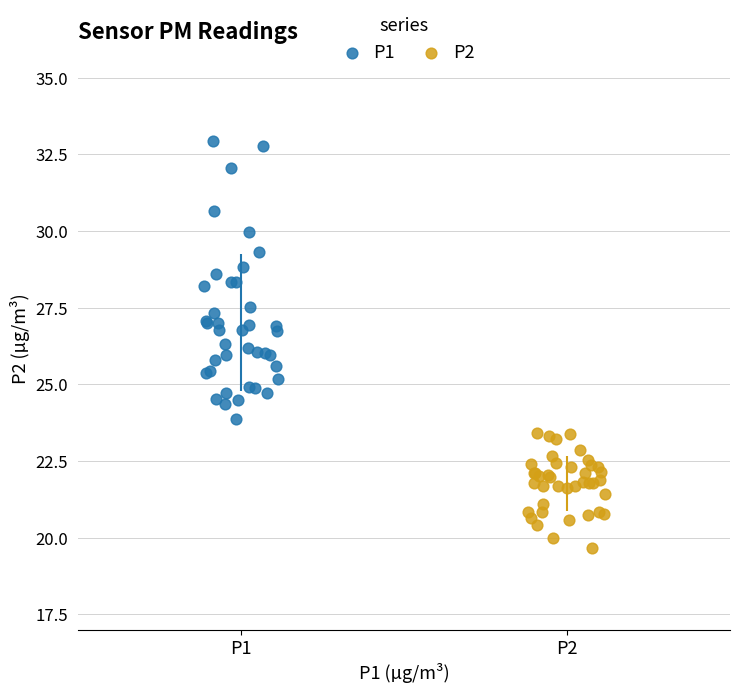

Which series has the largest Y range (max minus min)?

P1